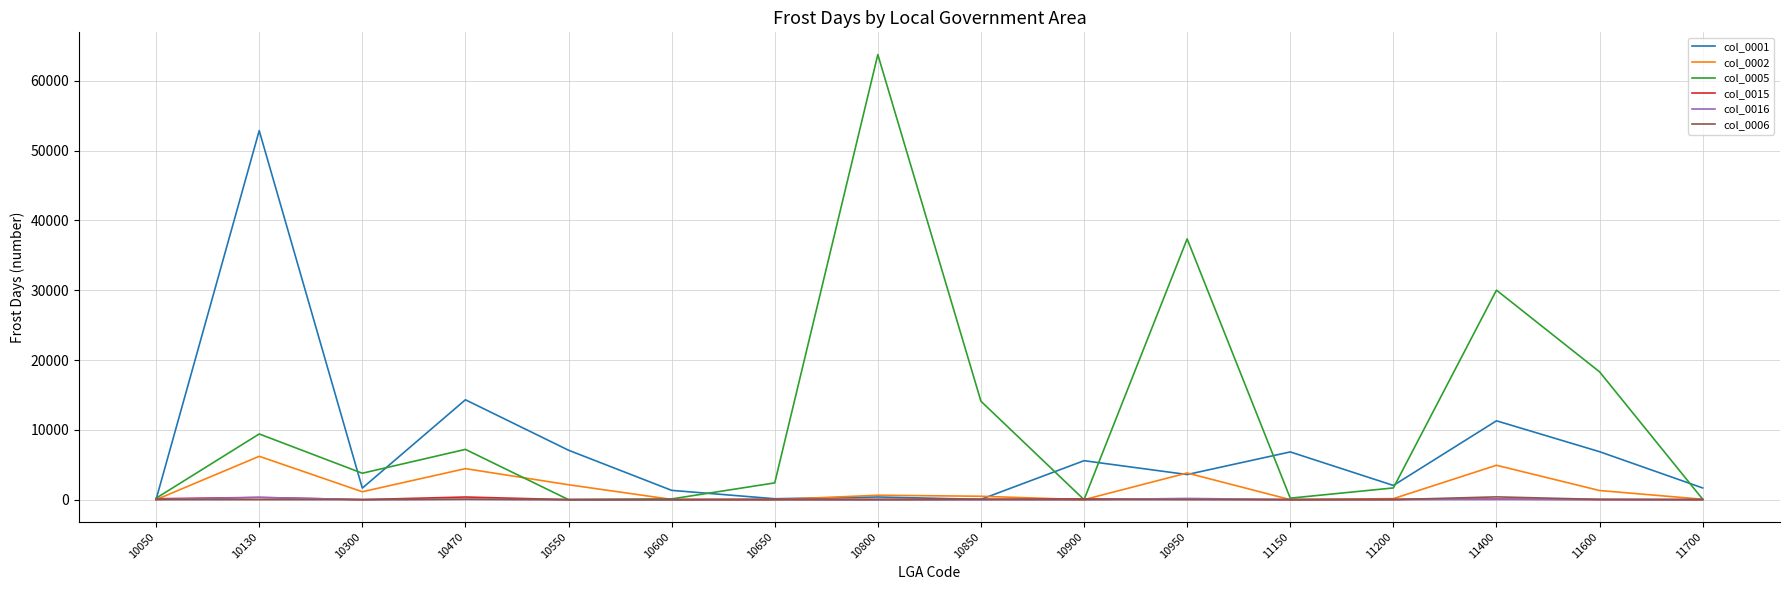

What is the greatest value displayed?

63760.0